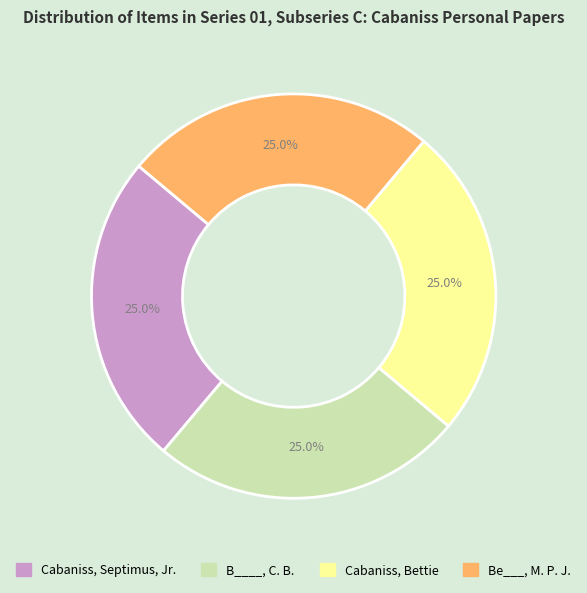

How many slices are in this pie chart?

4